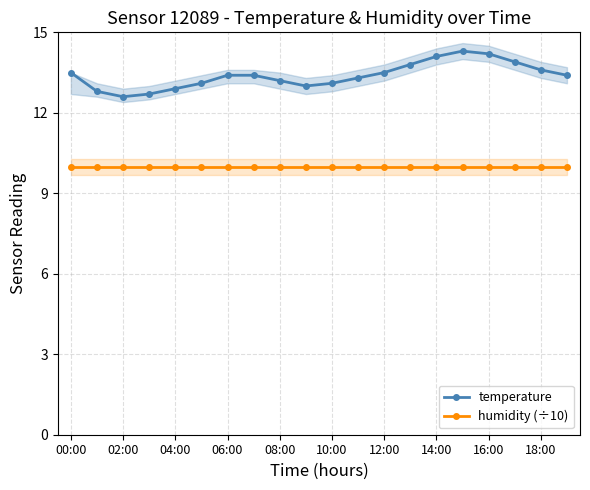

How many lines are shown in the chart?

2